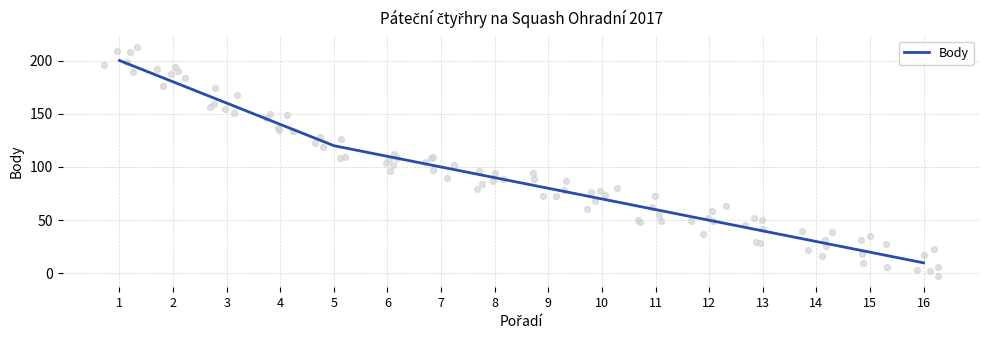

Which has a higher value, 14 or 3?

3